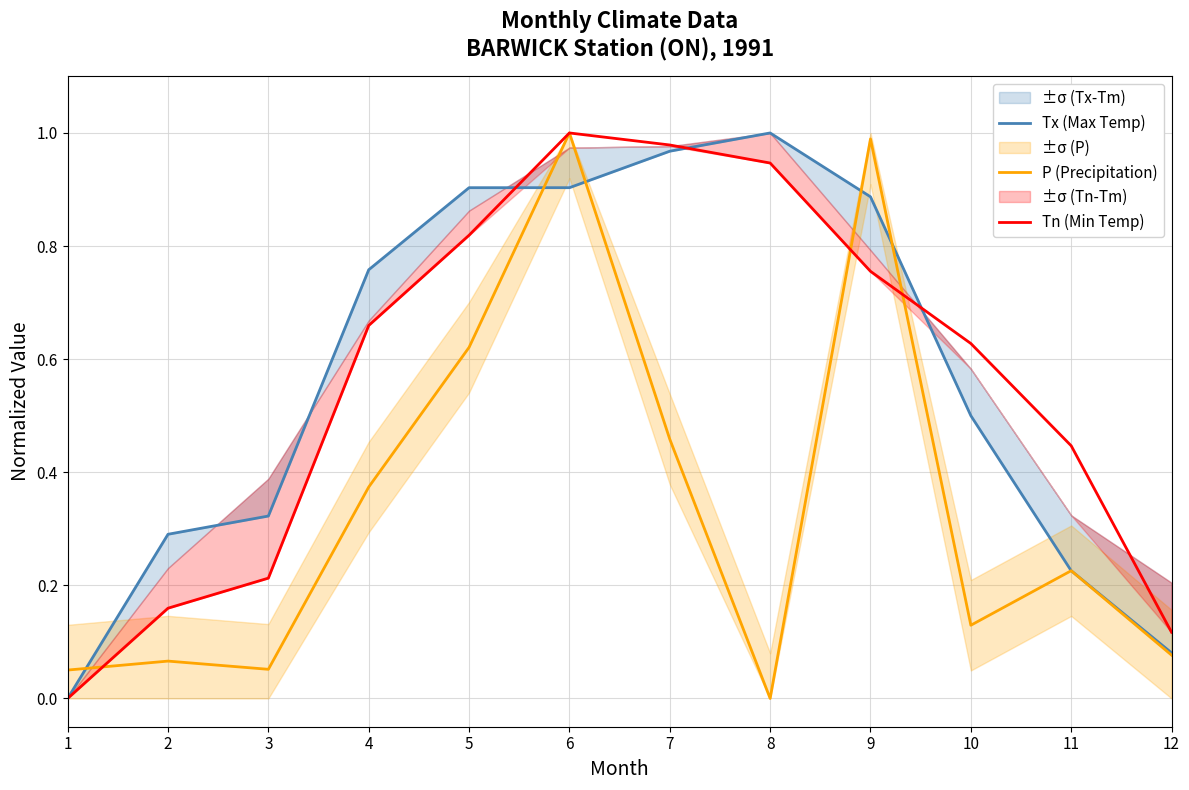

True or false: Tn (Min Temp) has a value of 0.9 at 8.

True